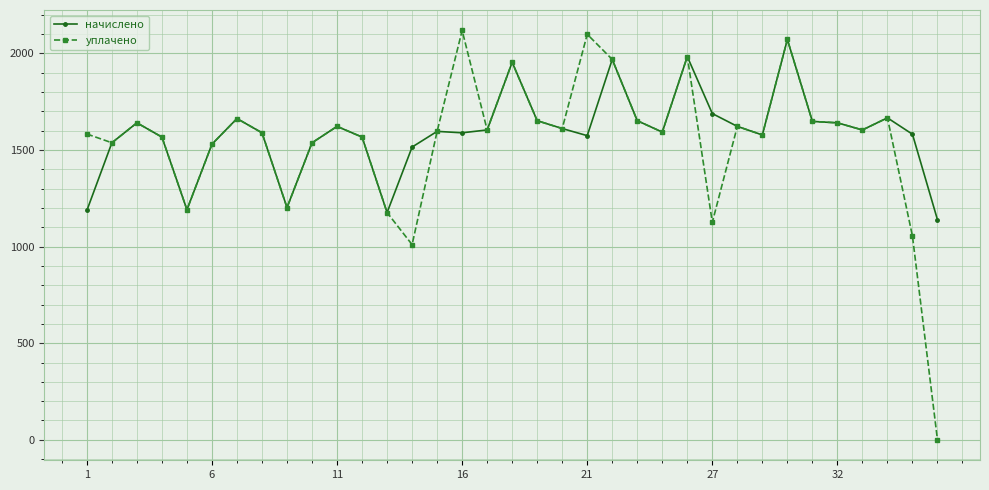

Which series has the largest range (max minus min)?

уплачено